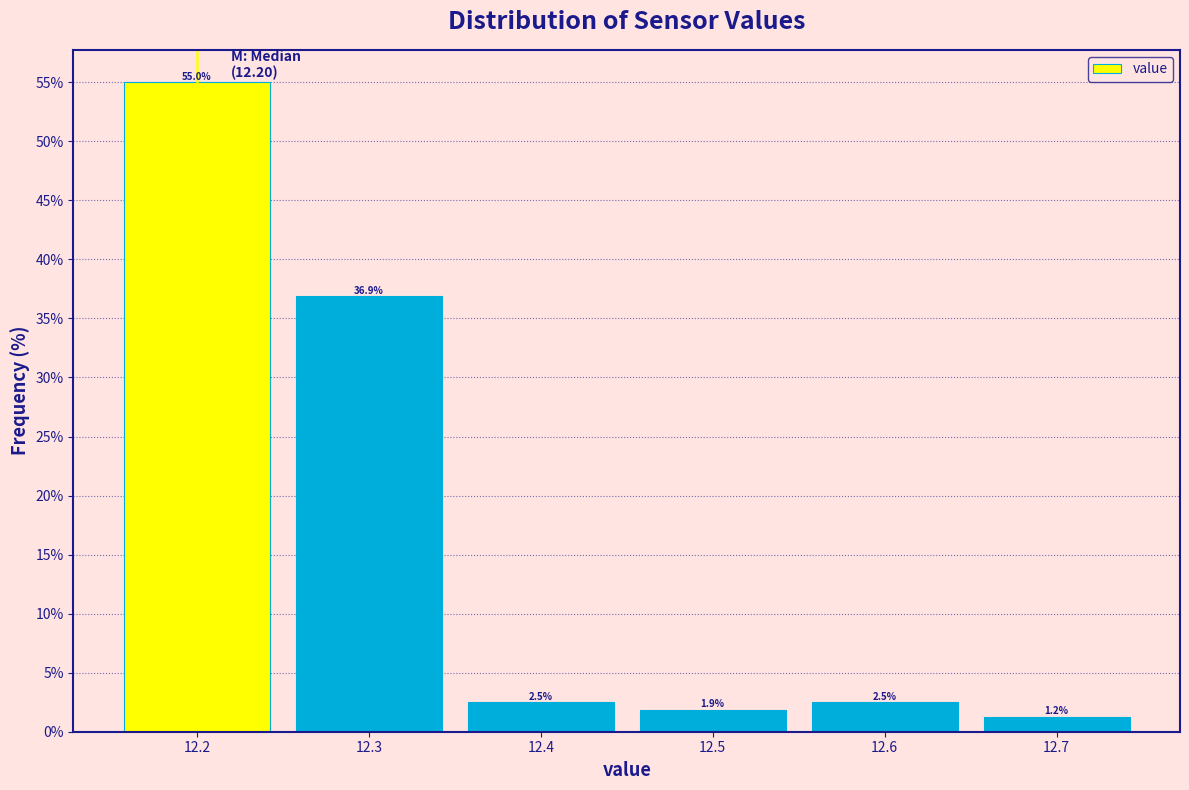

How tall is the bar that spans 12.65 to 12.75 on the x-axis?

1.2